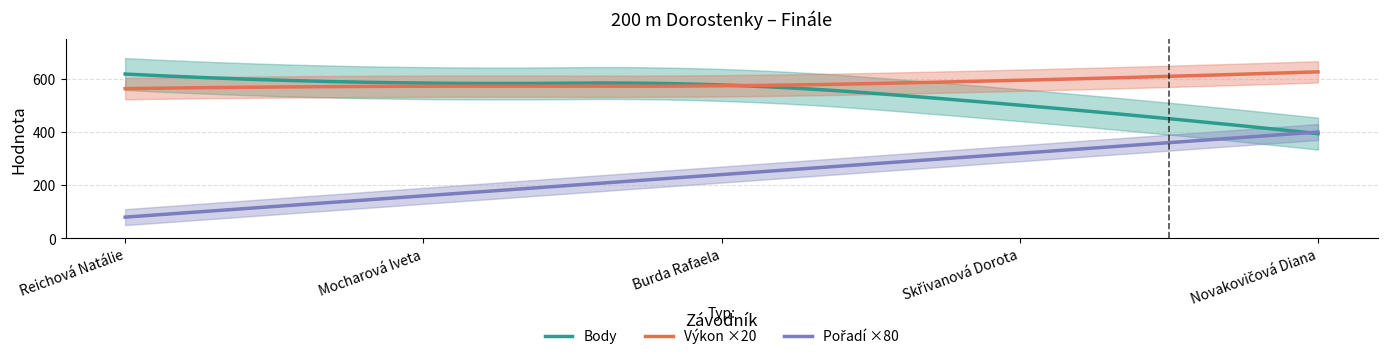

What is the lowest value of the Výkon series?

28.2